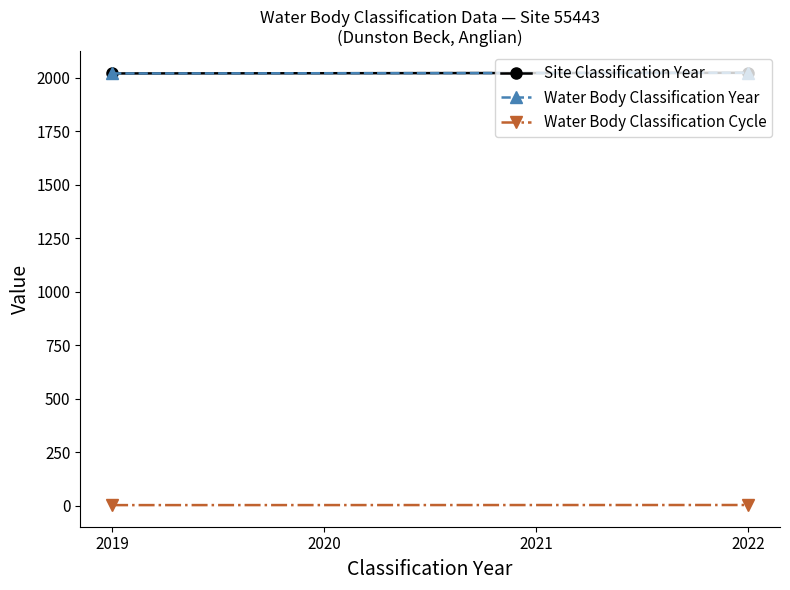

Which series has the widest spread of values?

Site Classification Year